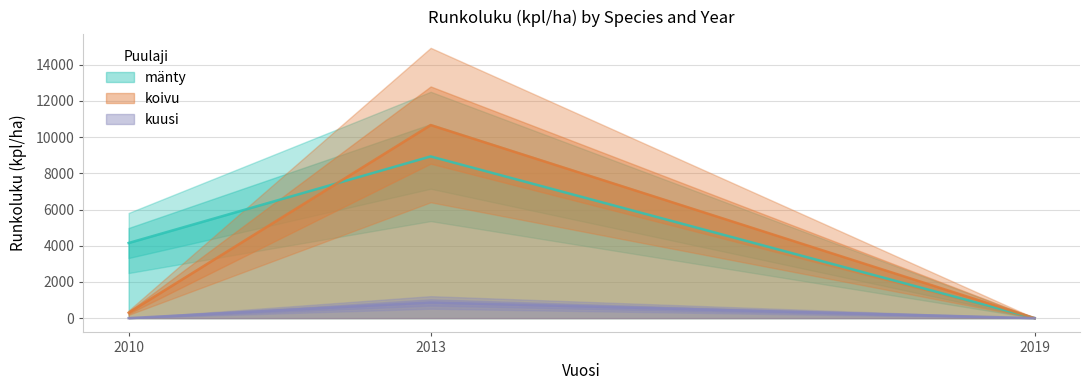

What is the sum of all kuusi values?

866